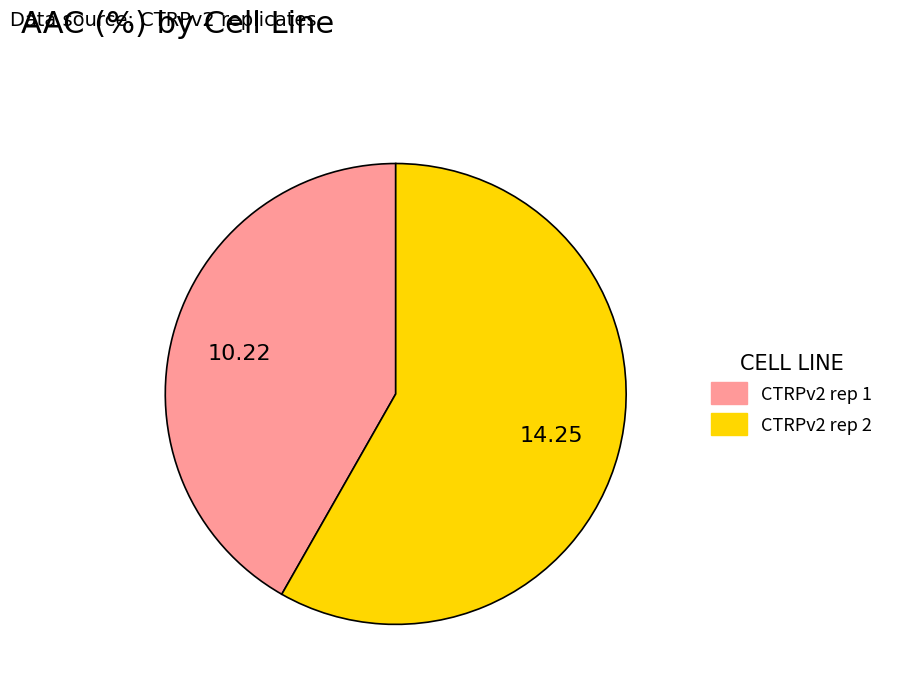

Rank the categories by value from lowest to highest.

CTRPv2 rep 1, CTRPv2 rep 2